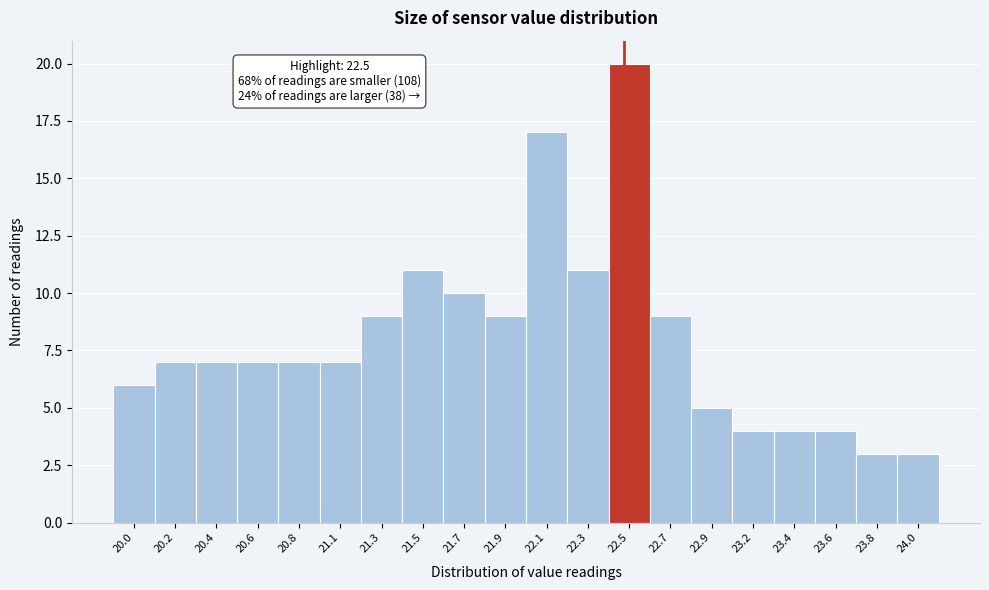

Which range on the x-axis has the tallest bar?

22.42 to 22.63